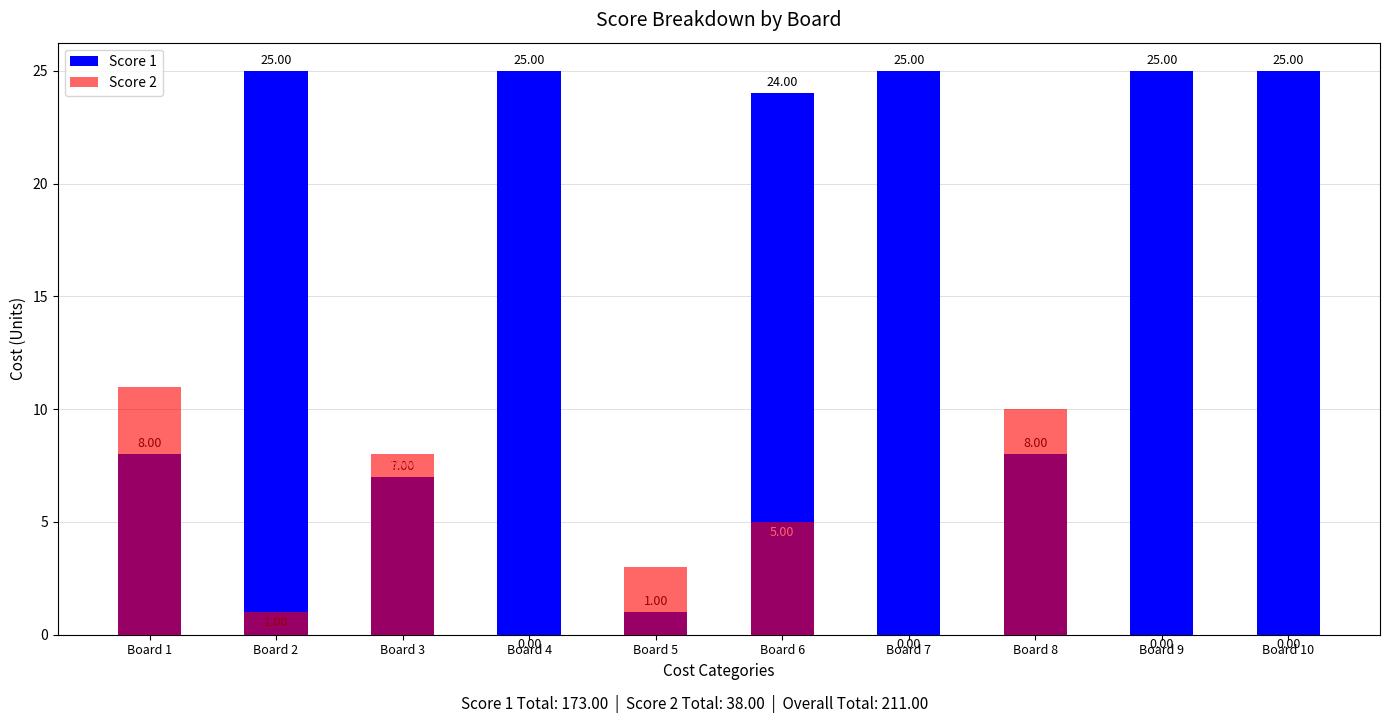

Which category has the lowest value across all series?

Board 4